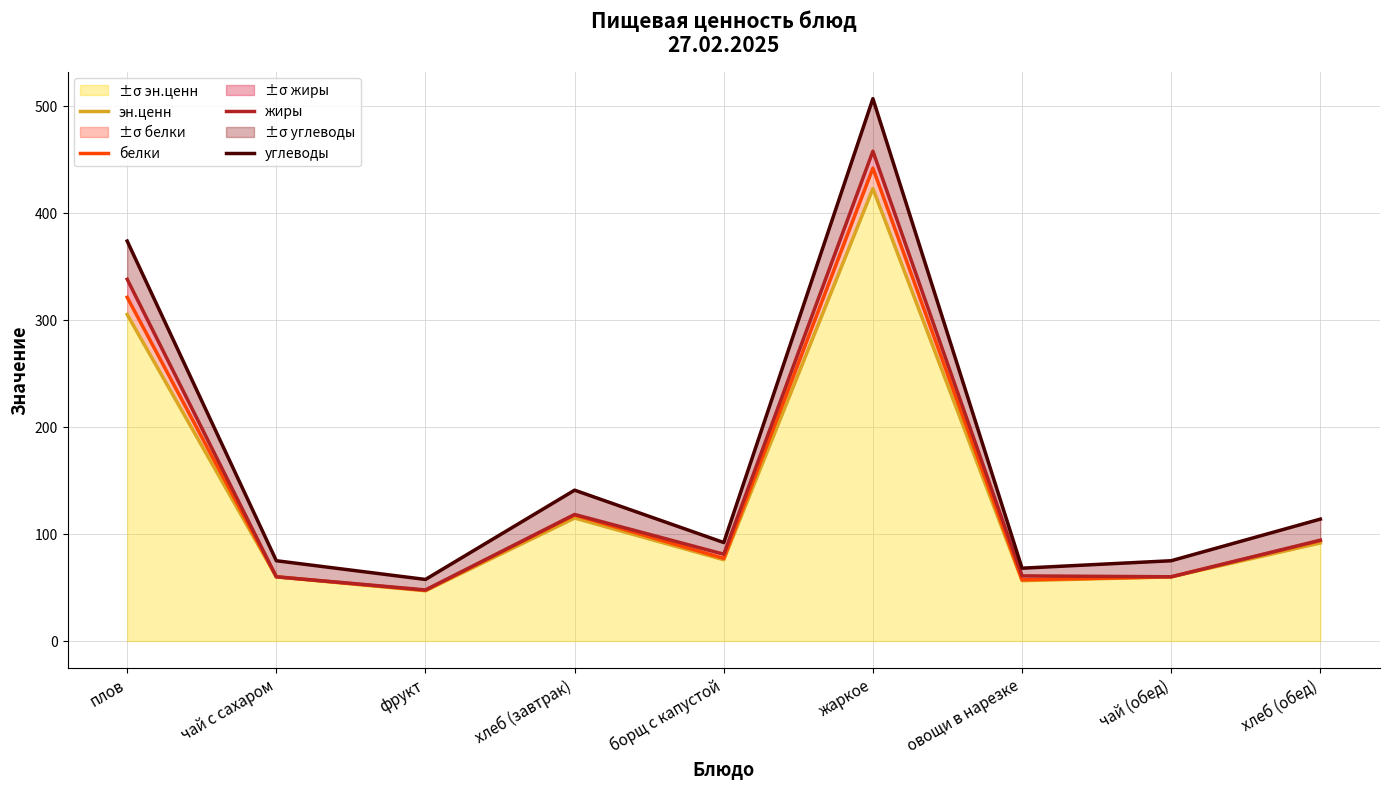

At which label does жиры first exceed 81?

плов